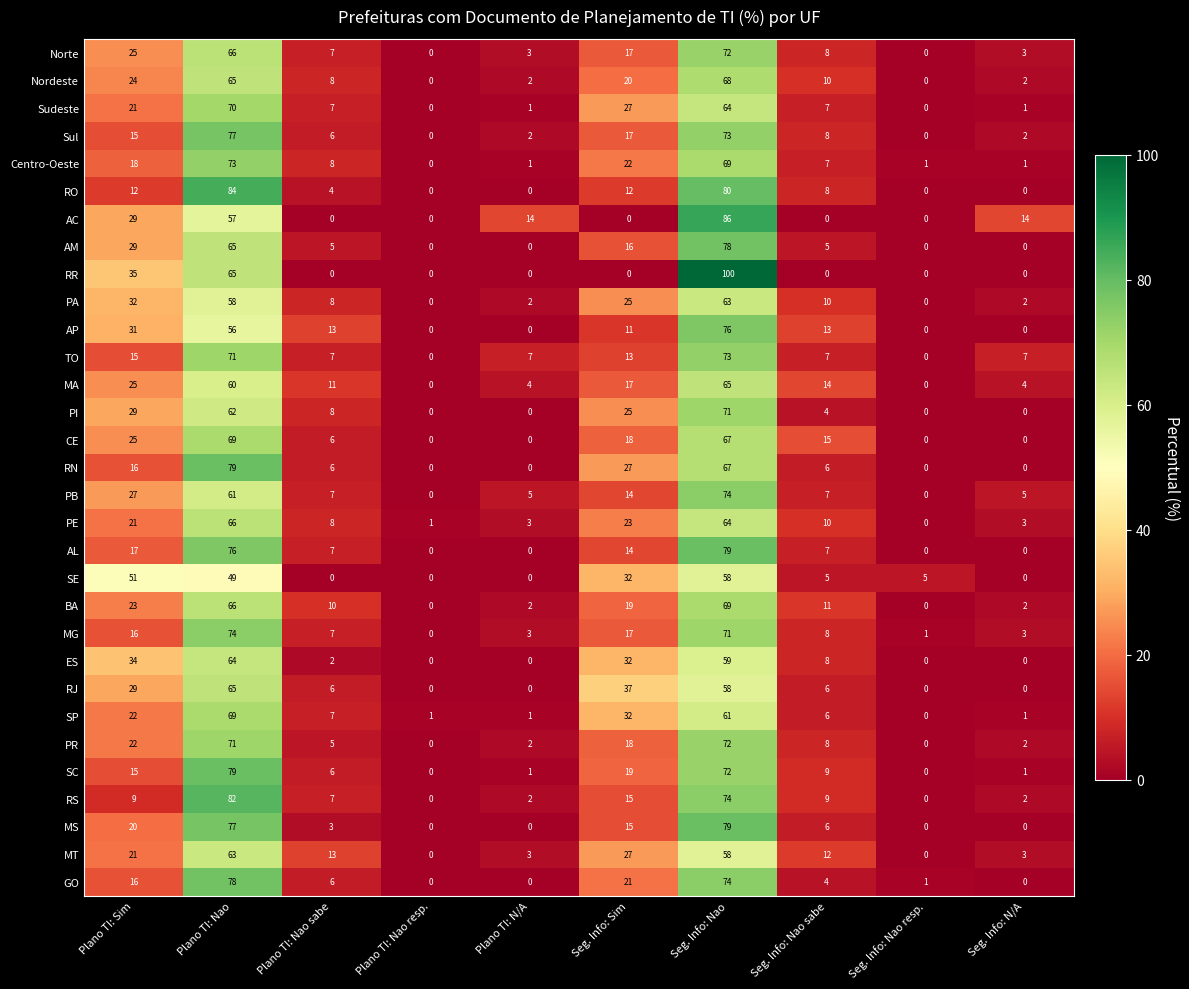

At which category is the sum across all series the highest?

Seg. Info: Nao